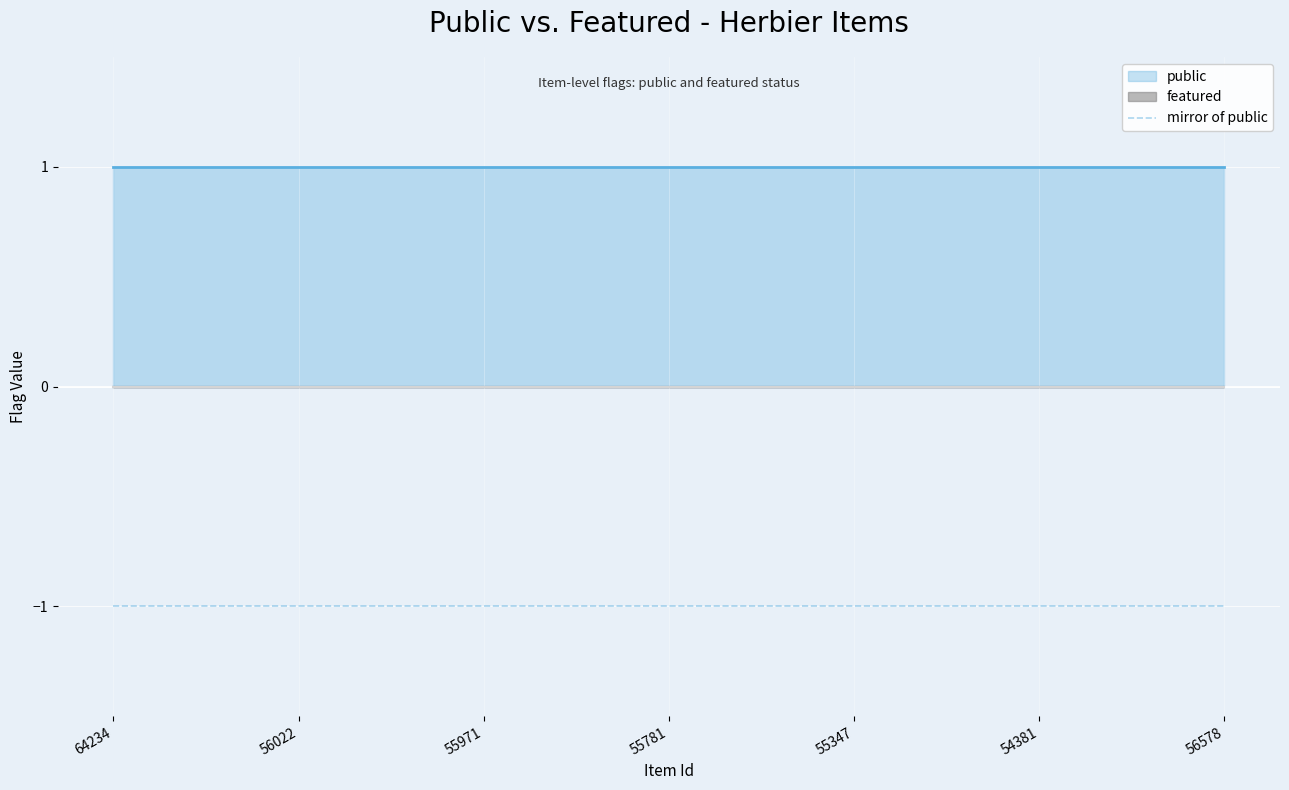

Which has a higher value, 64234 or 56022?

64234